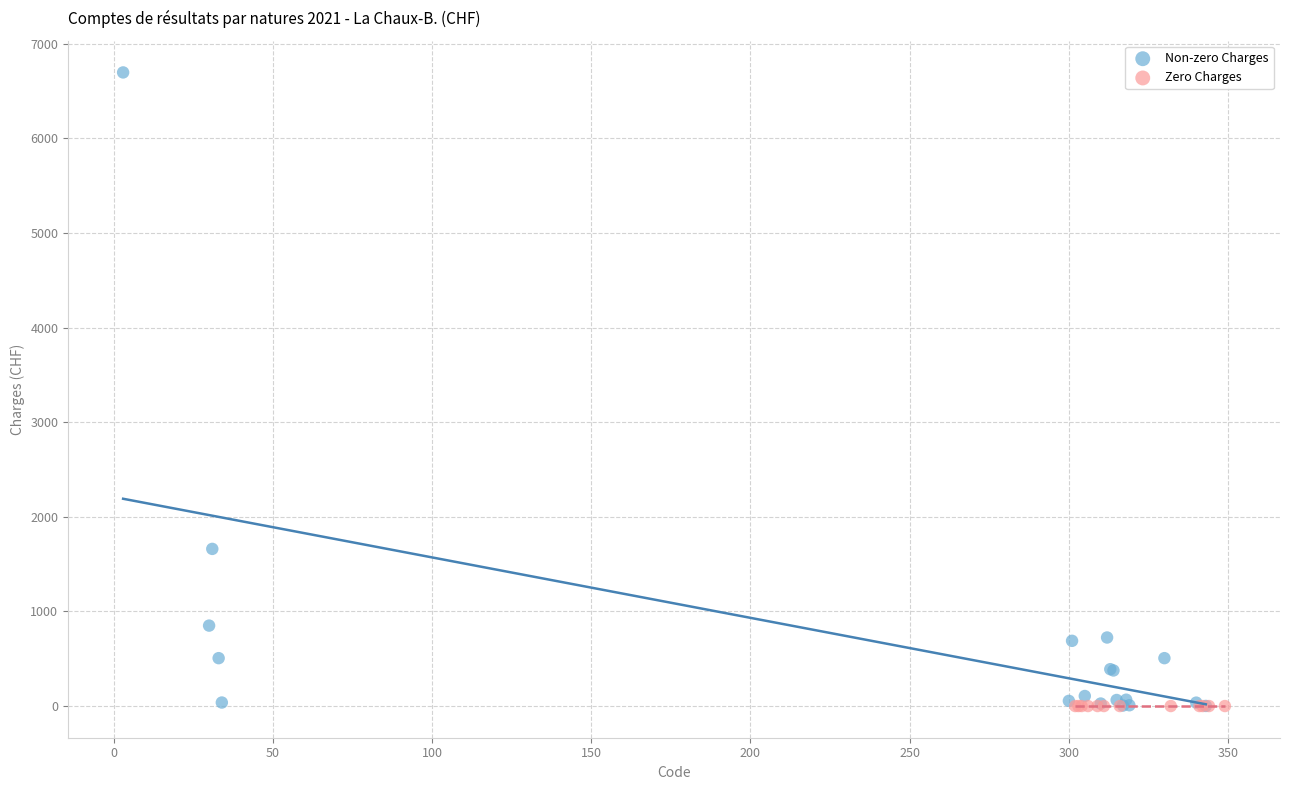

Which series contains the highest Y value?

Non-zero Charges